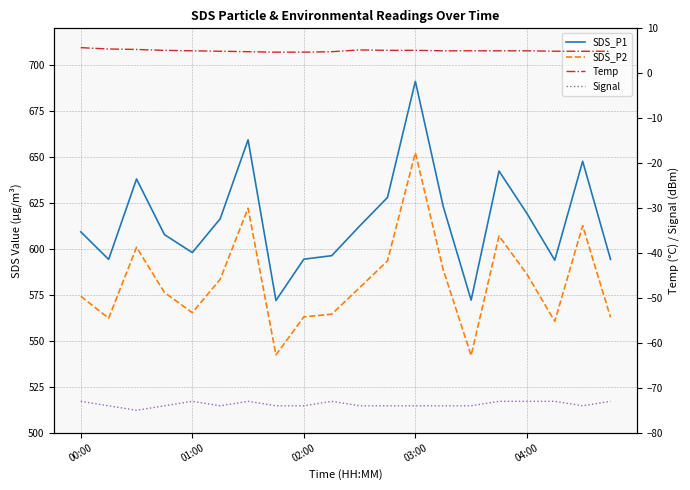

What is the difference between the highest and lowest values at 00:00?

682.3